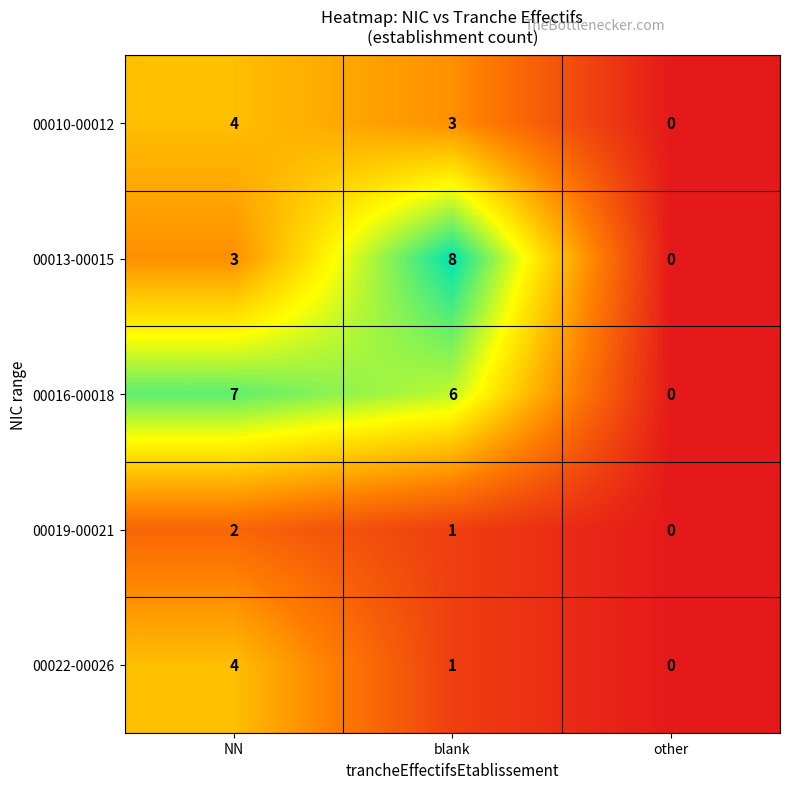

The 00016-00018 series shows 0 at other. True or false?

True